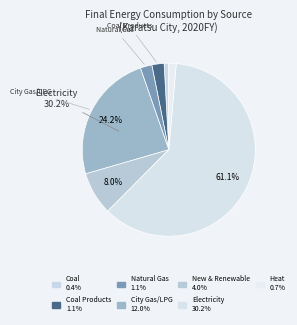

How many slices are in this pie chart?

7